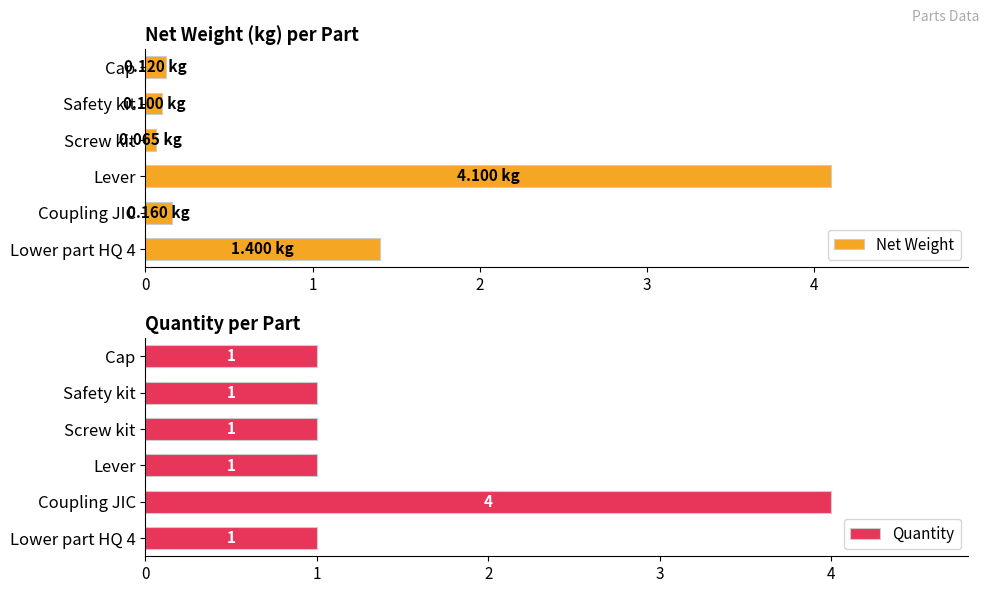

Is it true that Net Weight equals 0.1 at Safety kit?

True